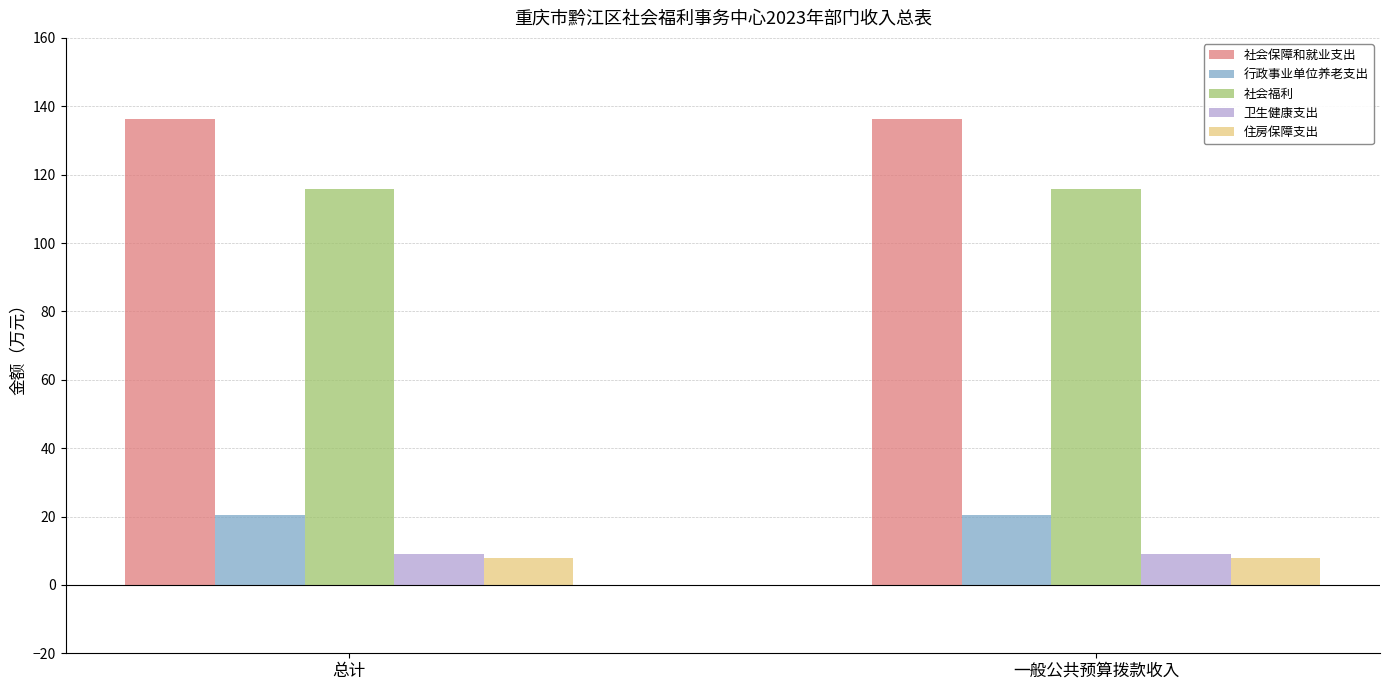

What is the sum of the 住房保障支出 values at 总计 and 一般公共预算拨款收入?

16.0